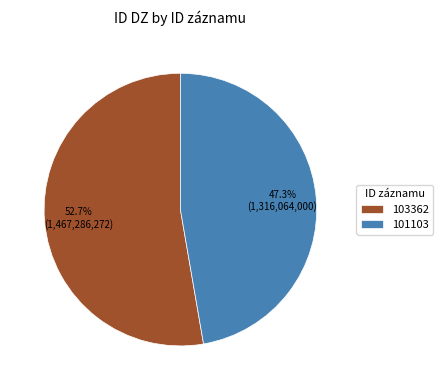

To the nearest percent, what percentage of the pie is 101103?

47%